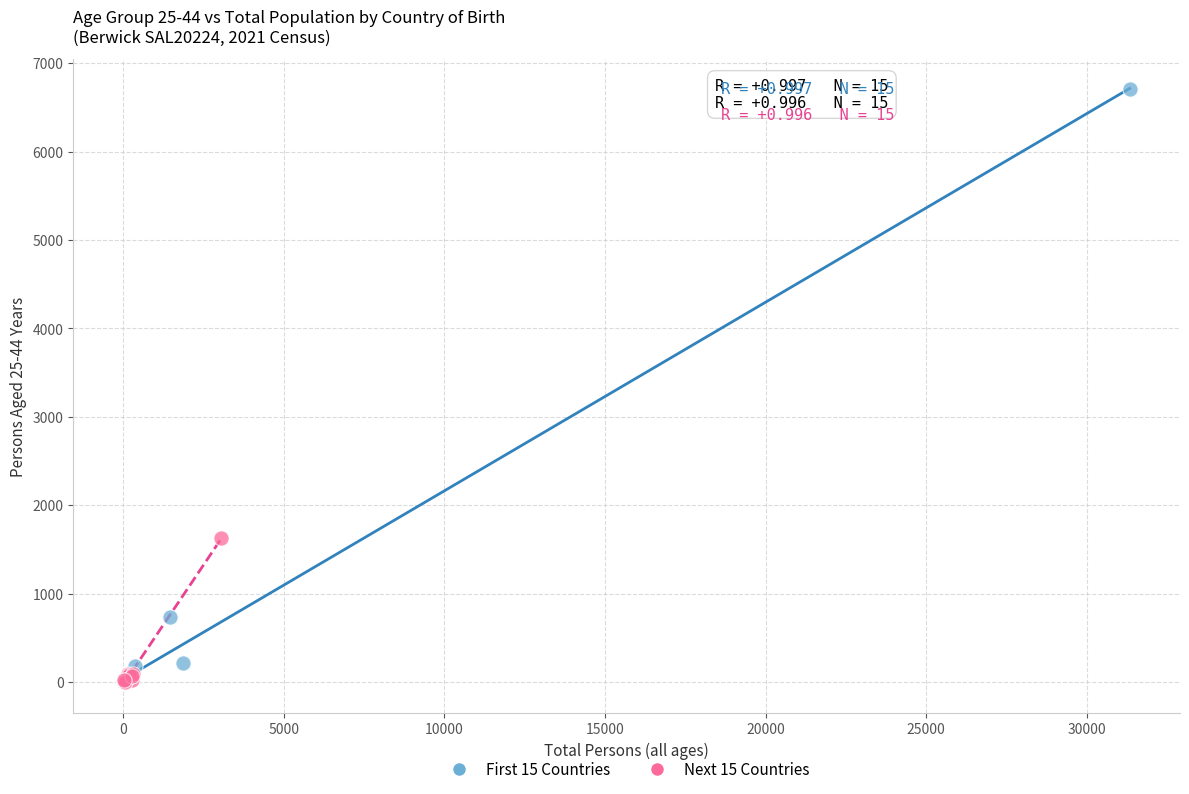

Which series reaches the maximum Y coordinate?

First 15 Countries